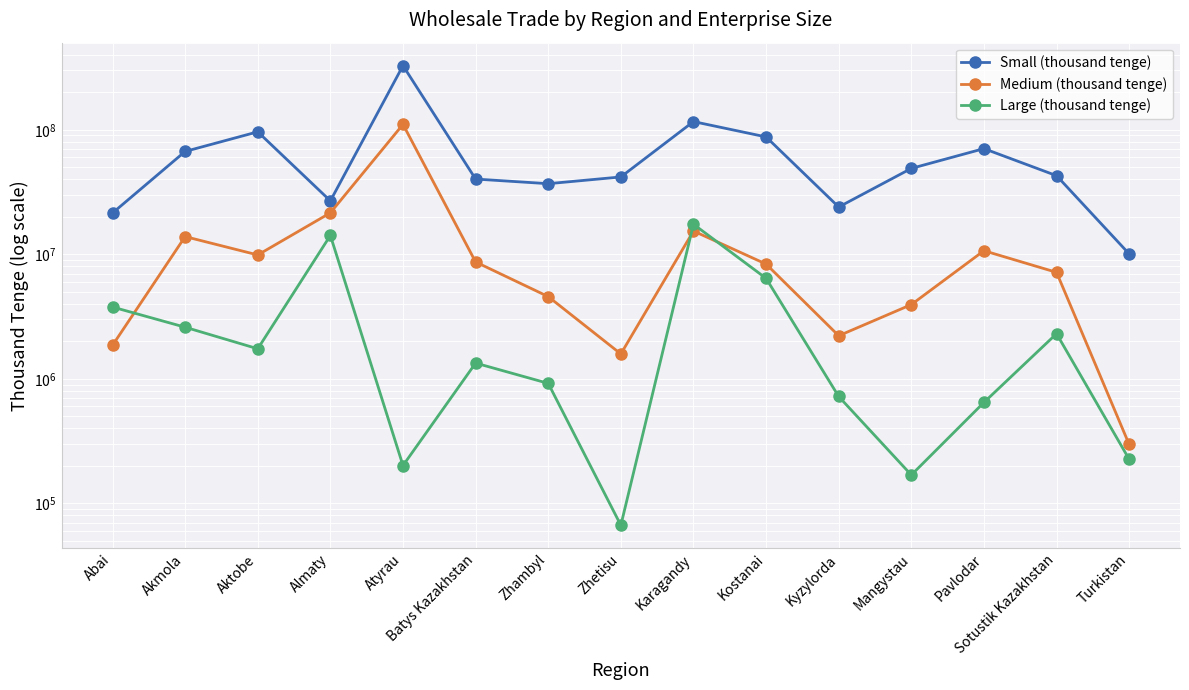

At which label is Small (thousand tenge) closest to 168666782?

Karagandy